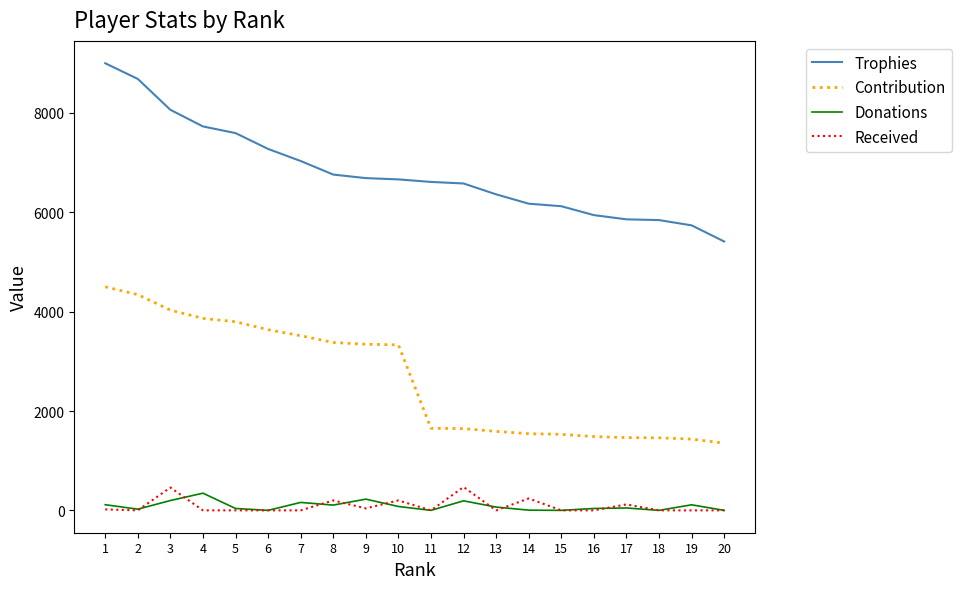

Which series has the largest total across all categories?

Trophies